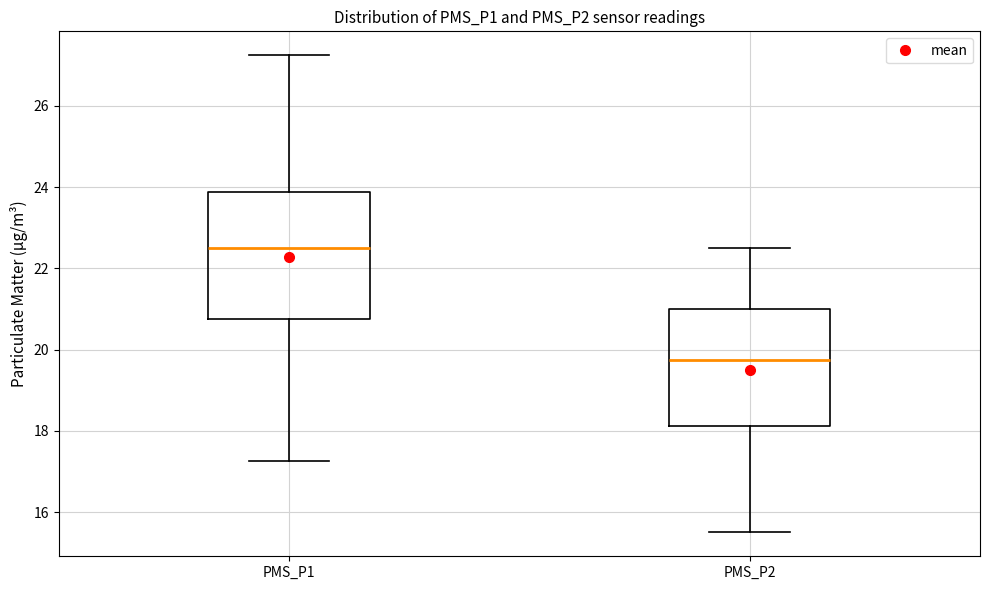

Reading left to right, transcribe this box plot: for each box, give where its median line is, the range the box spans, and where its two whiskers end, as read against the y-axis. The values are not printed on the chart, so give them approximately, as read against the axis.

PMS_P1: median 22.6, box 20.8 to 23.8, whiskers 17.2 to 27.2
PMS_P2: median 19.8, box 18.2 to 21.0, whiskers 15.6 to 22.6